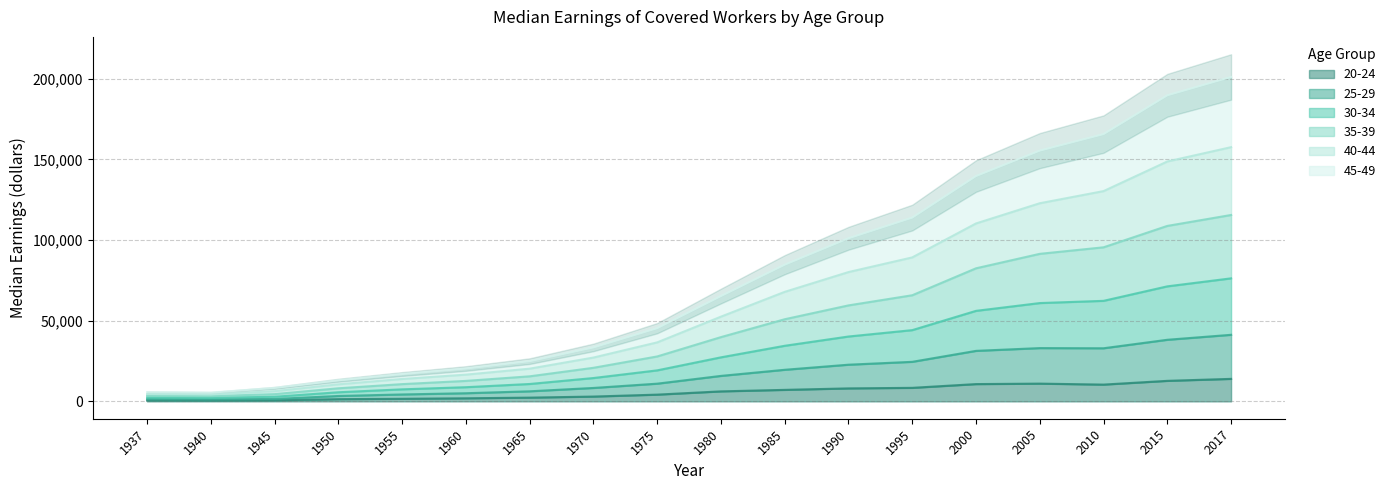

What is the minimum value for 30-34?

4301